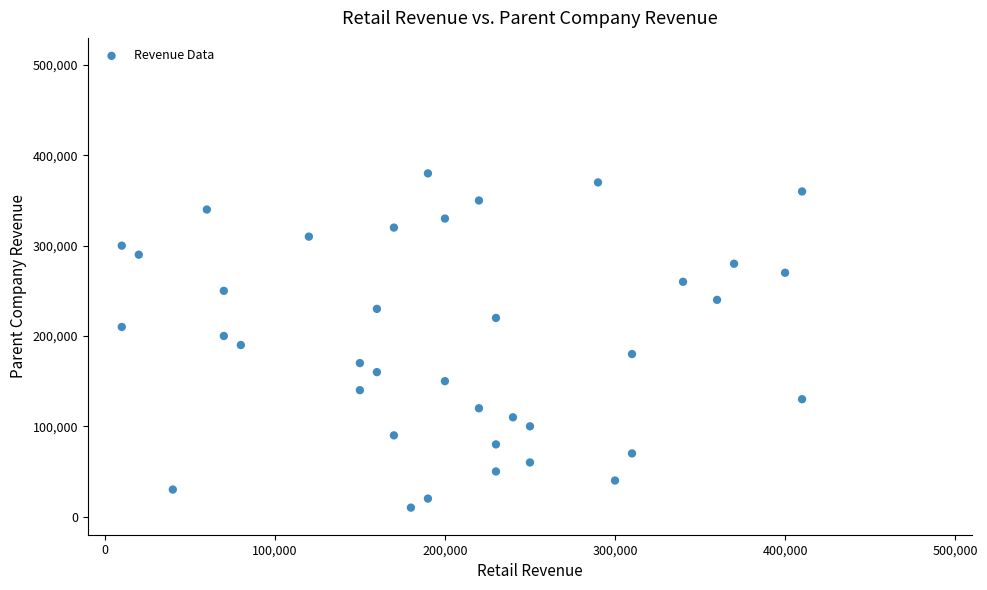

What is the range of Y values (max minus min)?

370000